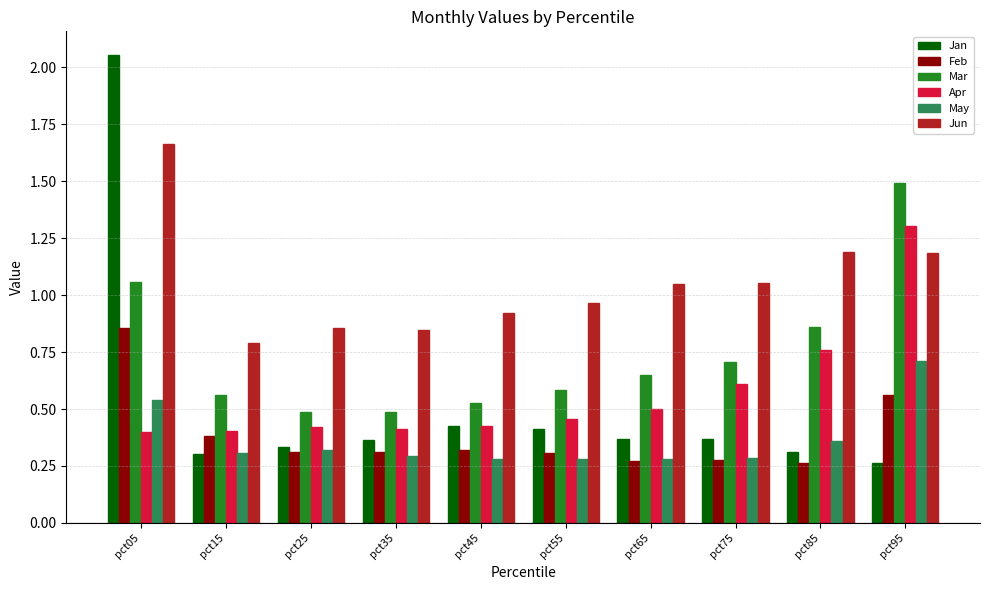

How many Apr values are between 0 and 1?

9